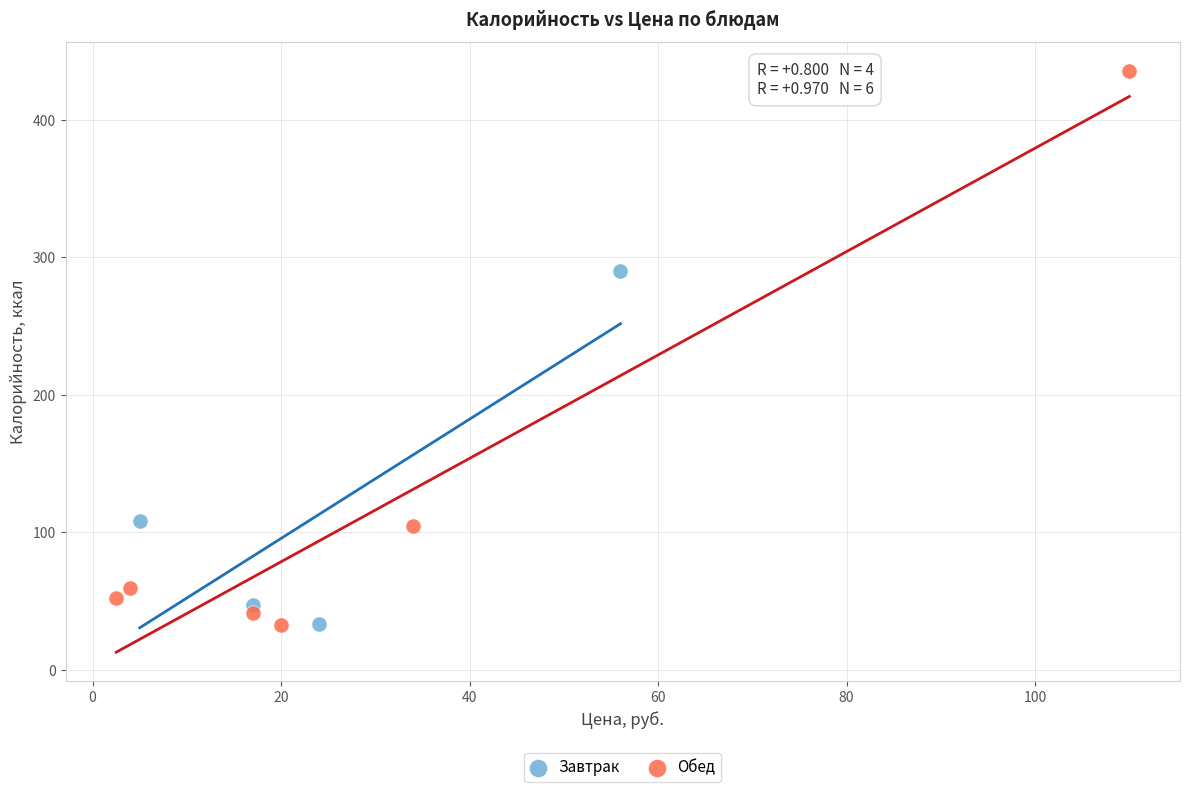

Which series contains the highest Y value?

Обед